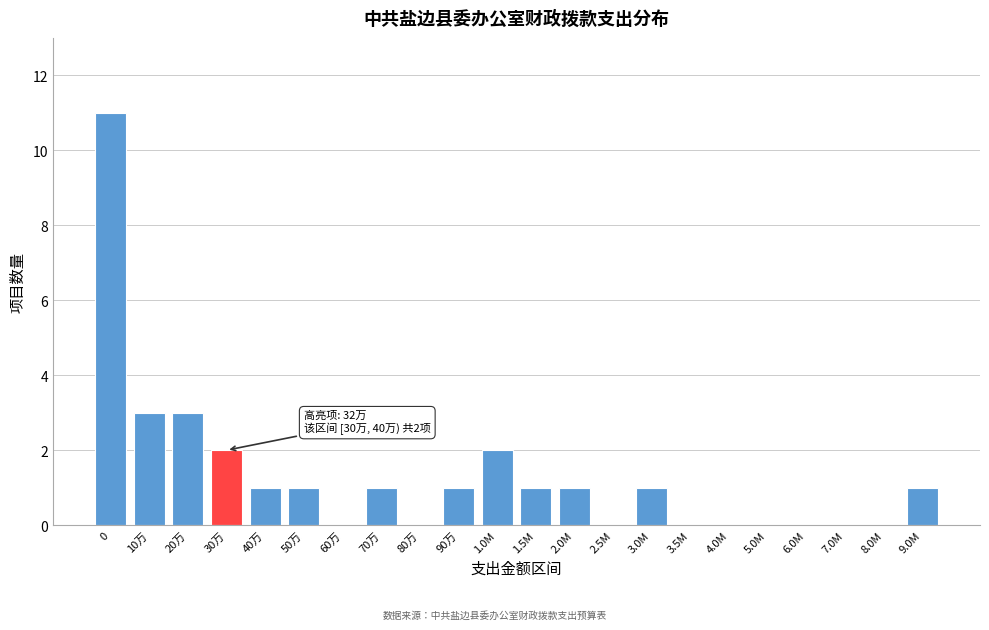

Reading left to right, what are all the values shown in this chart?

0=11	10万=3	20万=3	30万=2	40万=1	50万=1	60万=0	70万=1	80万=0	90万=1	1.0M=2	1.5M=1	2.0M=1	2.5M=0	3.0M=1	3.5M=0	4.0M=0	5.0M=0	6.0M=0	7.0M=0	8.0M=0	9.0M=1